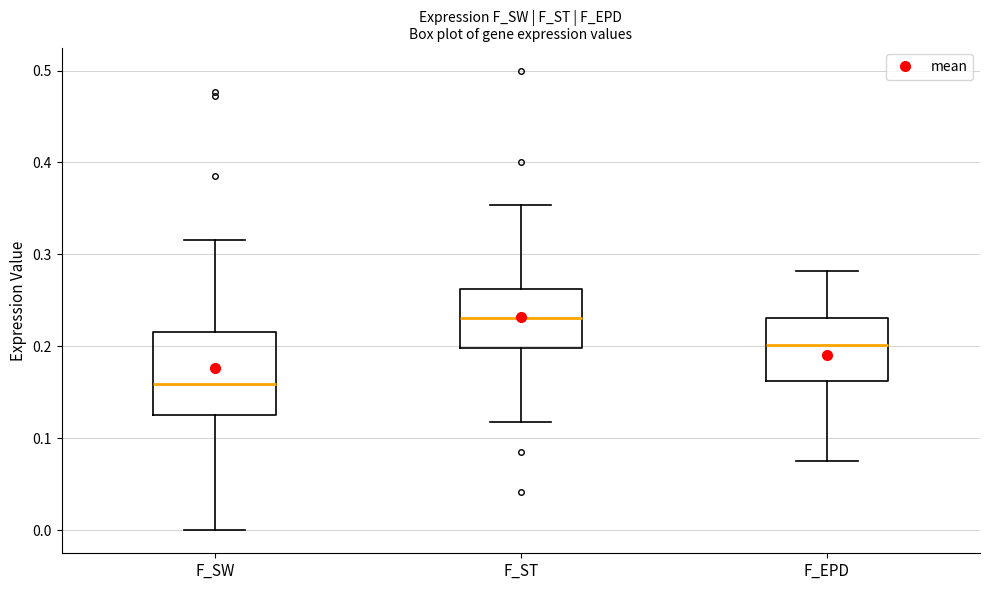

Reading left to right, read every box against the y-axis: the position of its median line, the range the box covers, and the ends of its whiskers. The values are not printed on the chart, so give them approximately, as read against the axis.

F_SW: median 0.16, box 0.13 to 0.22, whiskers 0.00 to 0.32
F_ST: median 0.23, box 0.20 to 0.26, whiskers 0.12 to 0.35
F_EPD: median 0.20, box 0.16 to 0.23, whiskers 0.08 to 0.28